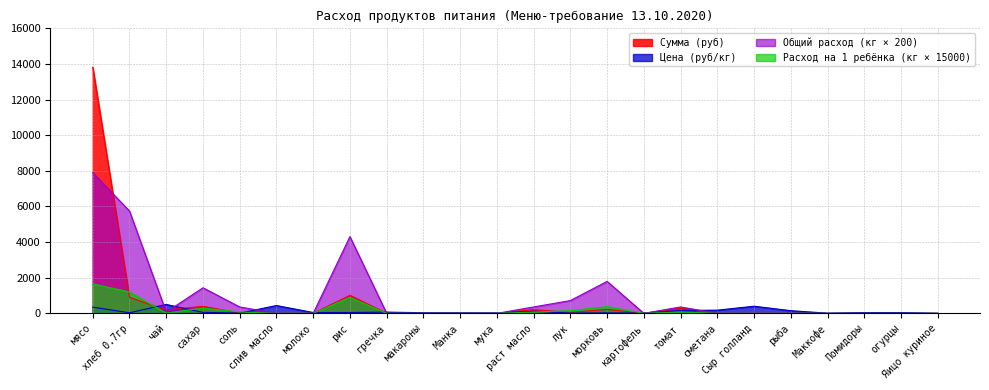

Is the value of Расход на 1 ребёнка (кг) at Сыр голланд greater than the value of Общий расход (кг) at Яицо куриное?

No